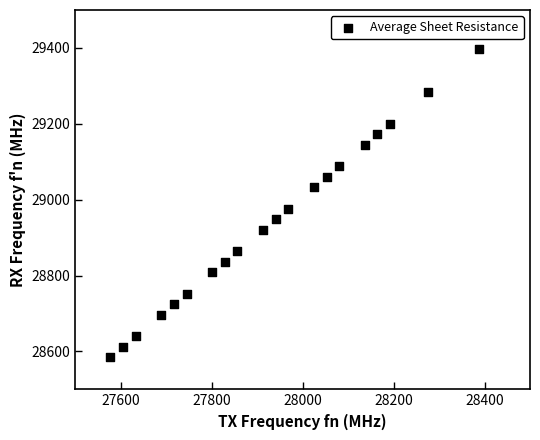

What is the range of Y values (max minus min)?

812.0